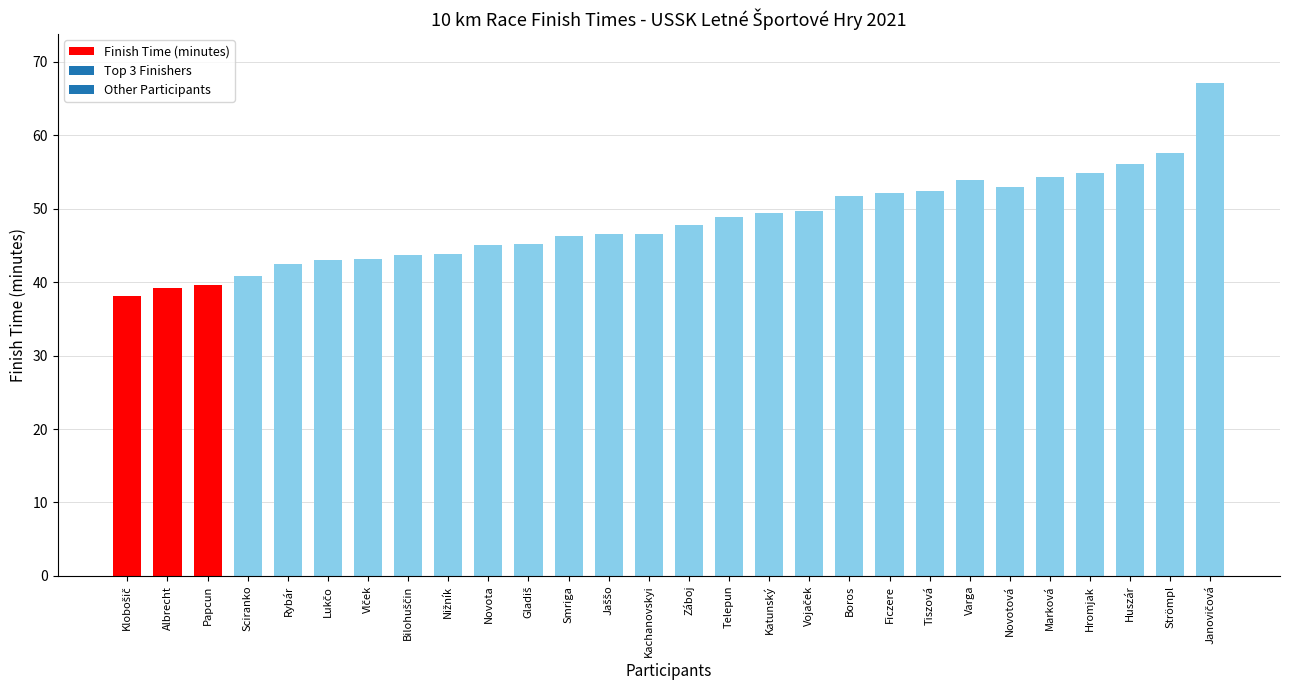

What is the ratio of the value at Katunský to the value at Telepun?

1.0